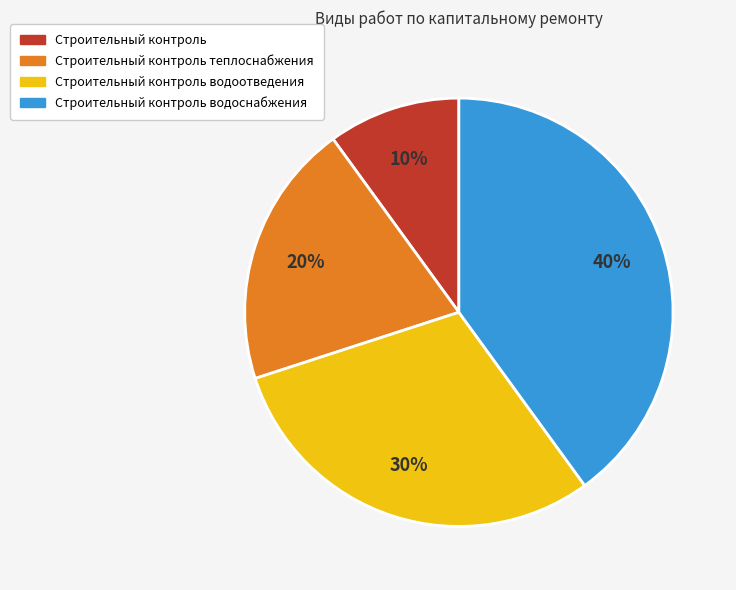

Count the number of slices in the pie.

4